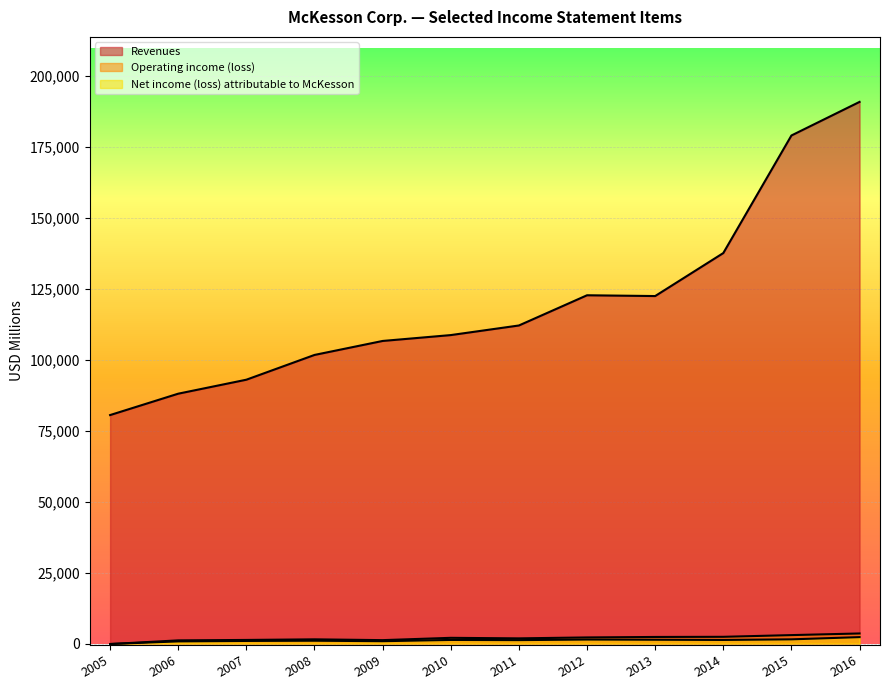

What is the minimum value shown in the chart?

-191